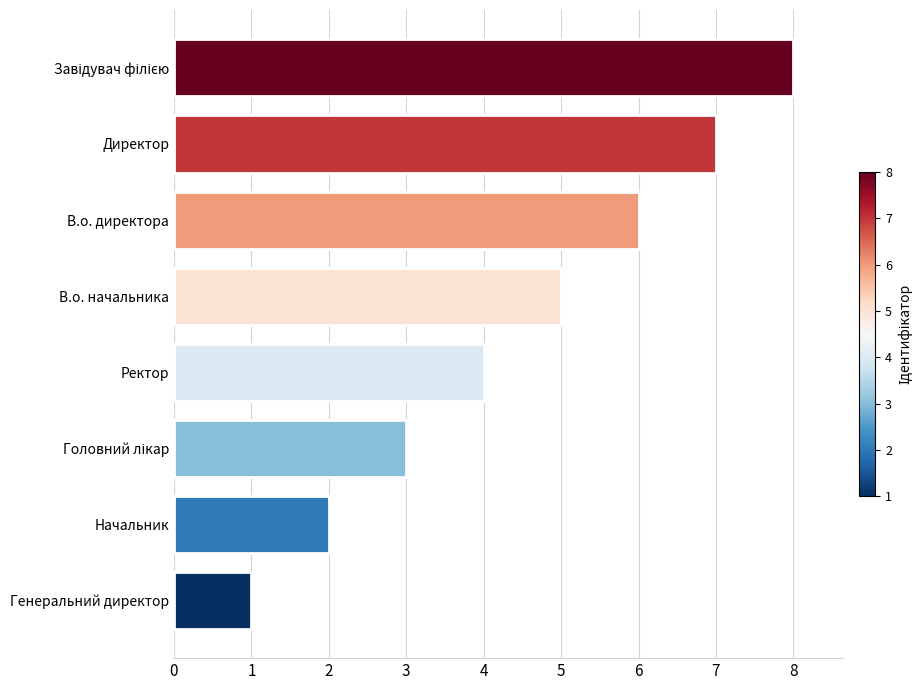

What is the greatest value displayed?

8